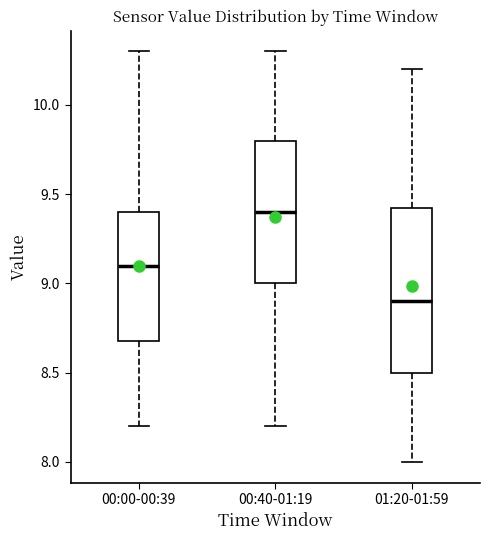

Where is the lower edge of the box for 01:20-01:59 on the y-axis? The values are not printed on the chart, so give them approximately, as read against the axis.

8.50